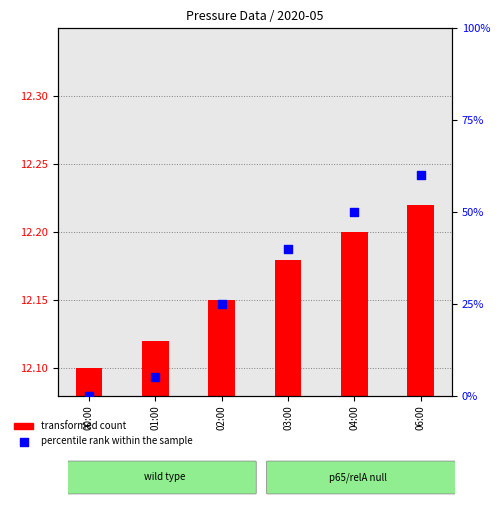

Which series has the largest total across all categories?

percentile rank within the sample